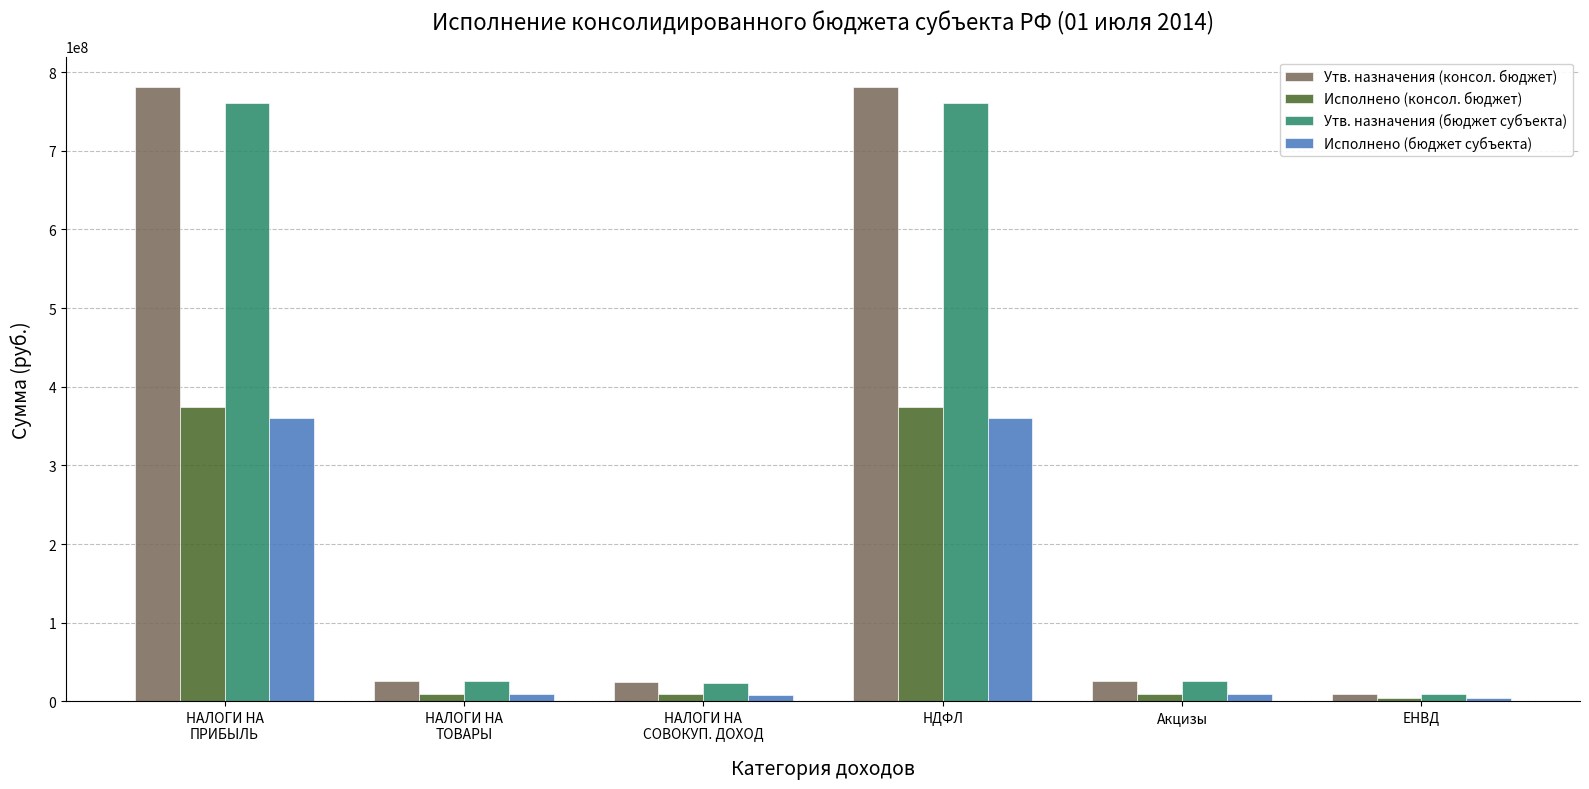

How many data points in Исполнено (консол. бюджет) are above 8958043?

3